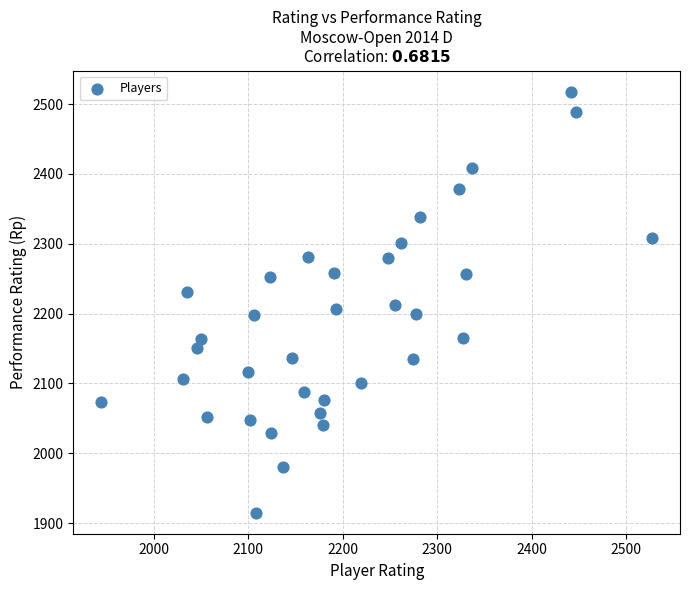

What is the range of Y values (max minus min)?

603